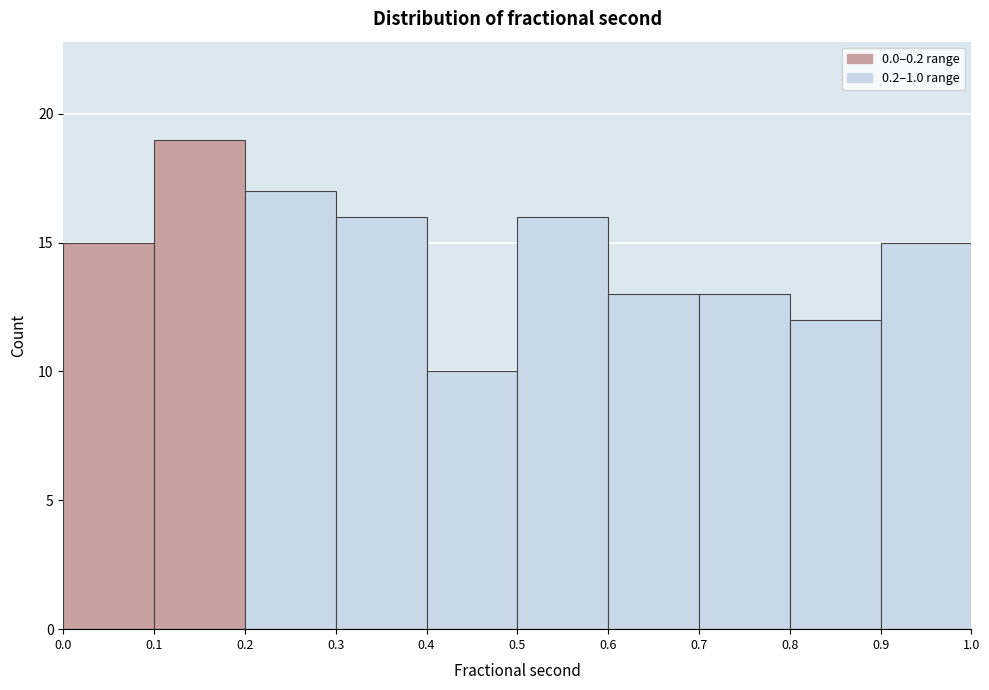

Reading left to right, list every bar in this chart as the range it spans on the x-axis followed by its height. The values are not printed on the chart, so give them approximately, as read against the axis.

0.0 to 0.1: 15
0.1 to 0.2: 19
0.2 to 0.3: 17
0.3 to 0.4: 16
0.4 to 0.5: 10
0.5 to 0.6: 16
0.6 to 0.7: 13
0.7 to 0.8: 13
0.8 to 0.9: 12
0.9 to 1.0: 15